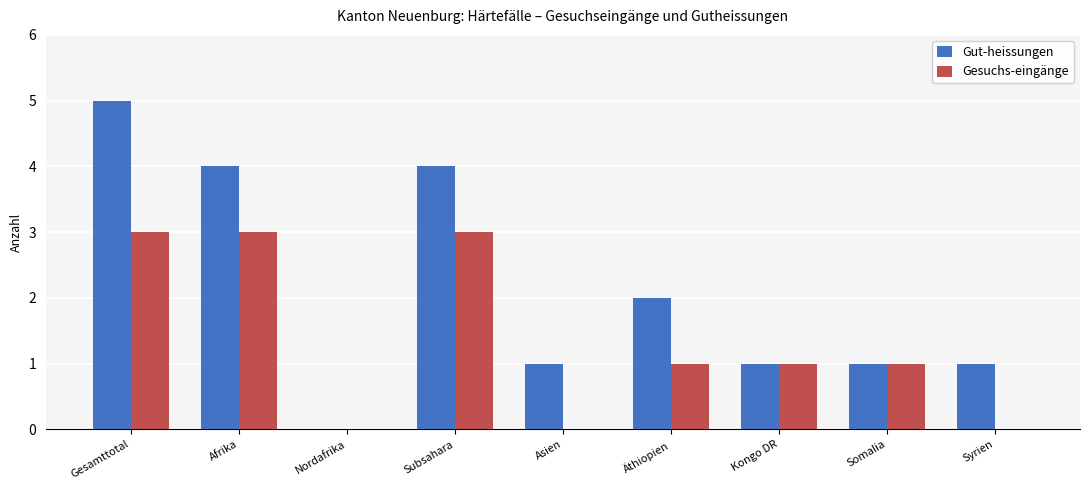

How many groups of bars are there?

9